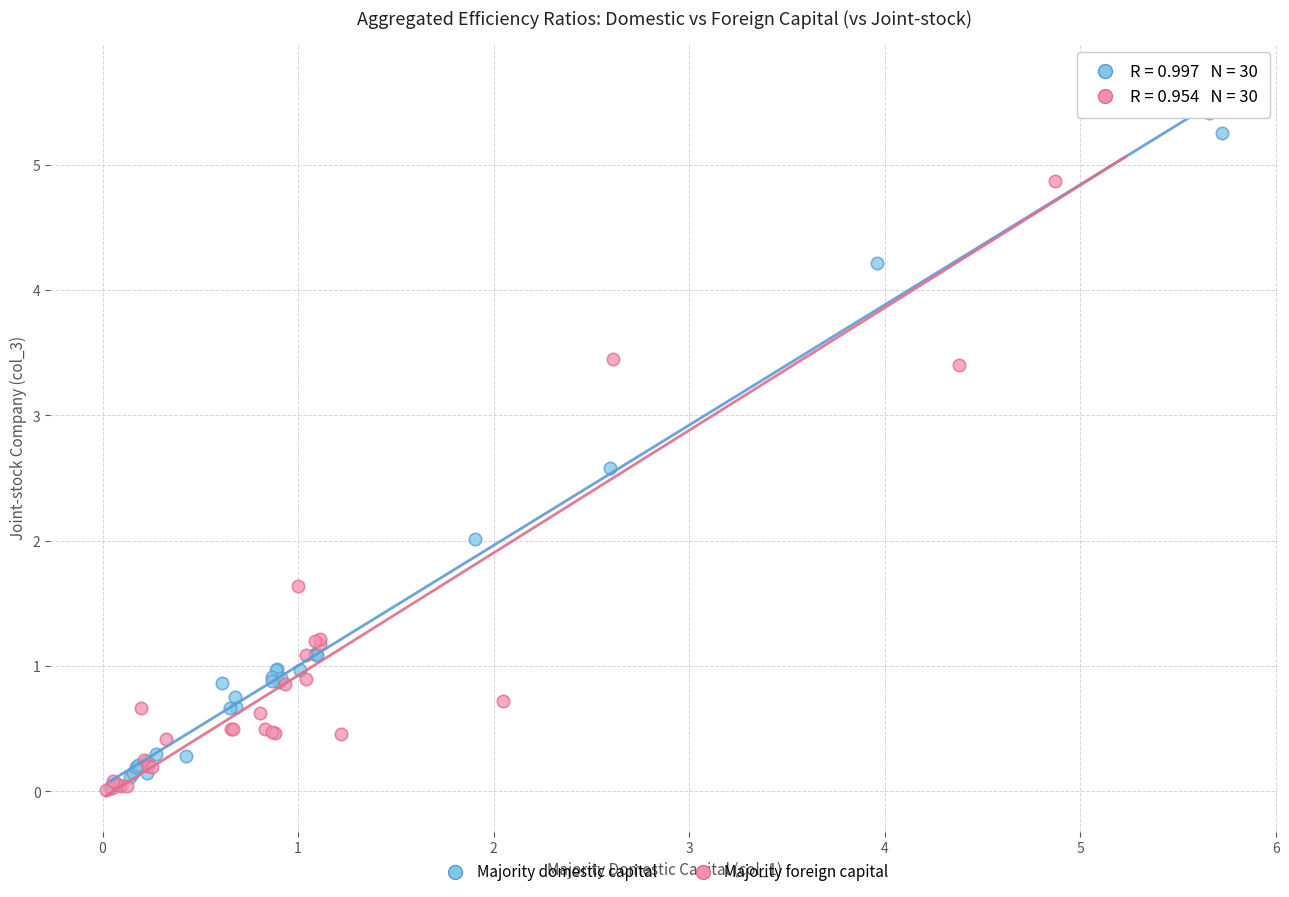

Which series reaches the maximum Y coordinate?

Majority foreign capital